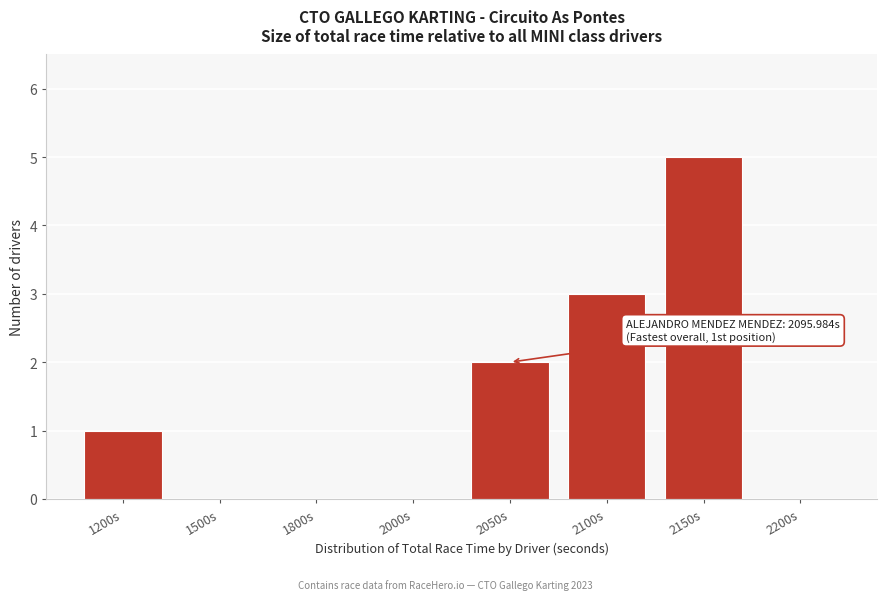

Reading left to right, list all the values displayed in this chart.

1200s=1	1500s=0	1800s=0	2000s=0	2050s=2	2100s=3	2150s=5	2200s=0